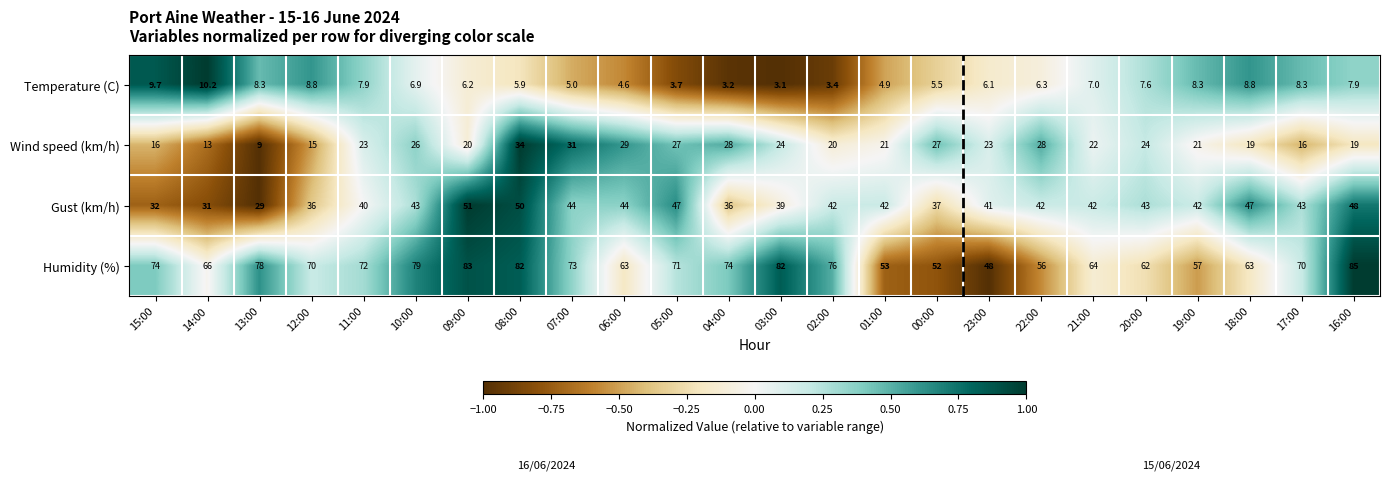

What is the smallest value displayed?

3.1